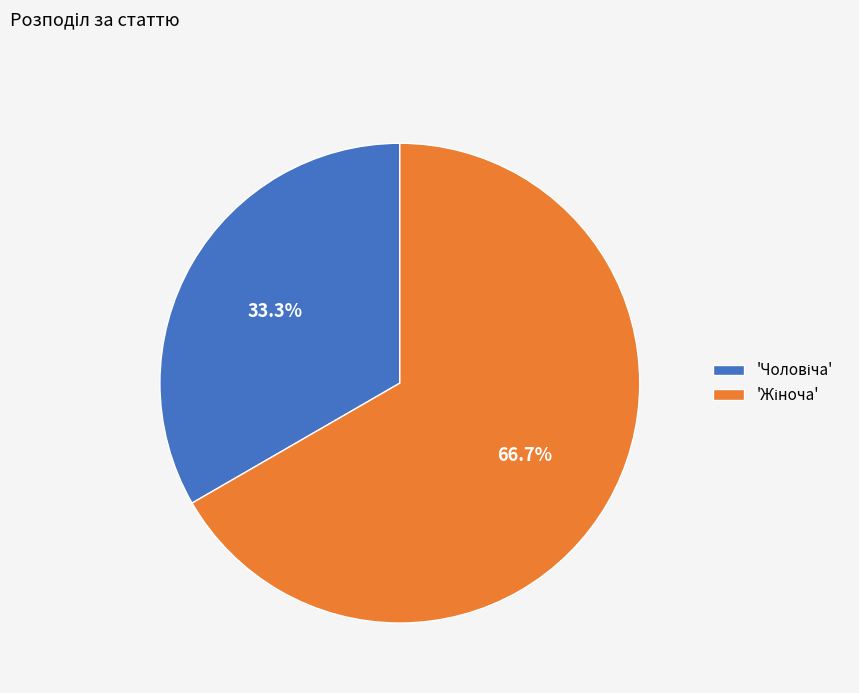

Is there any slice that represents more than half of the pie?

Yes